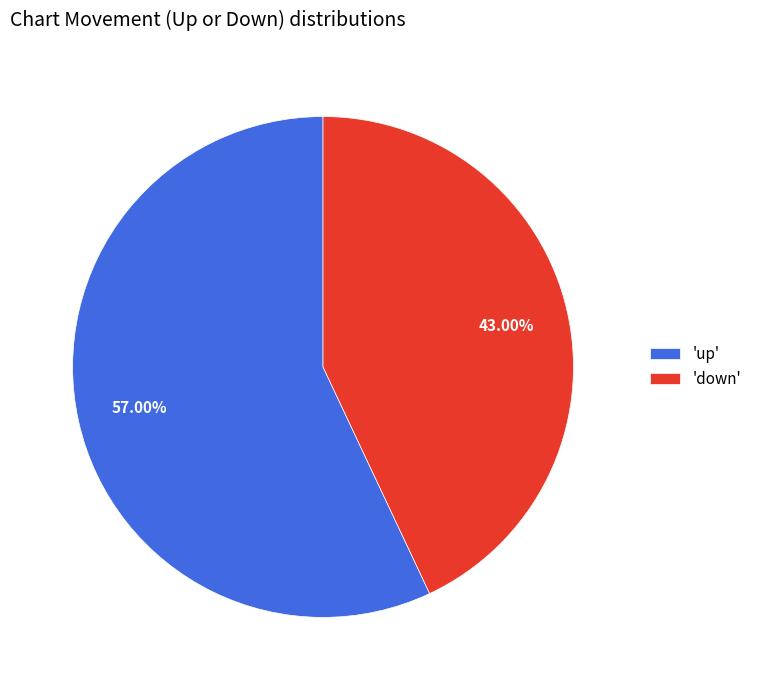

Which category has the biggest portion of the pie?

'up'